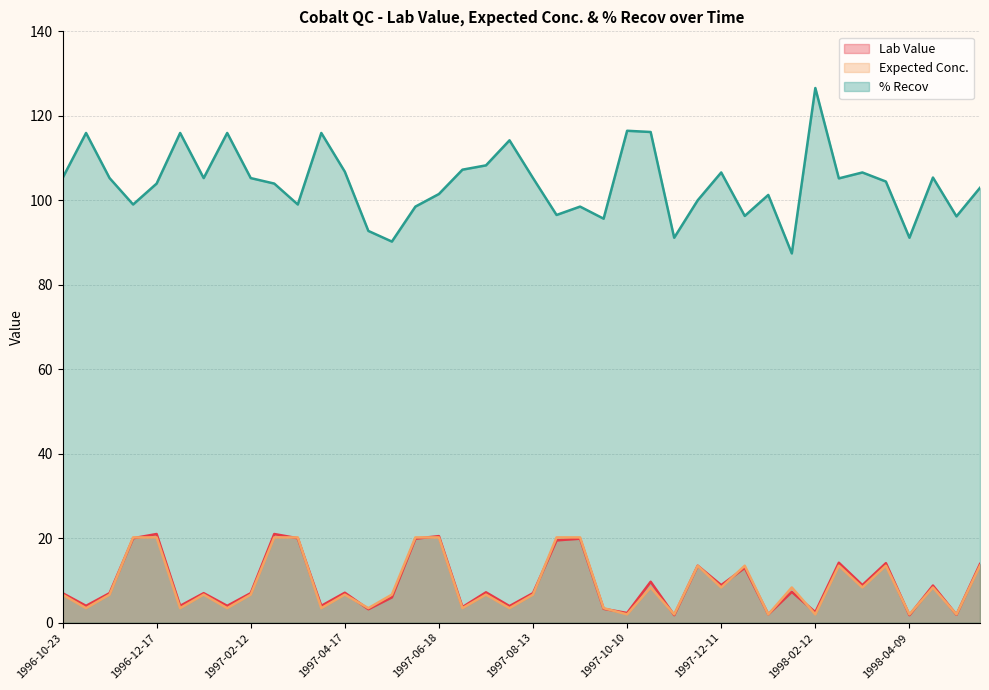

At which label does Lab Value reach its minimum?

1997-11-13